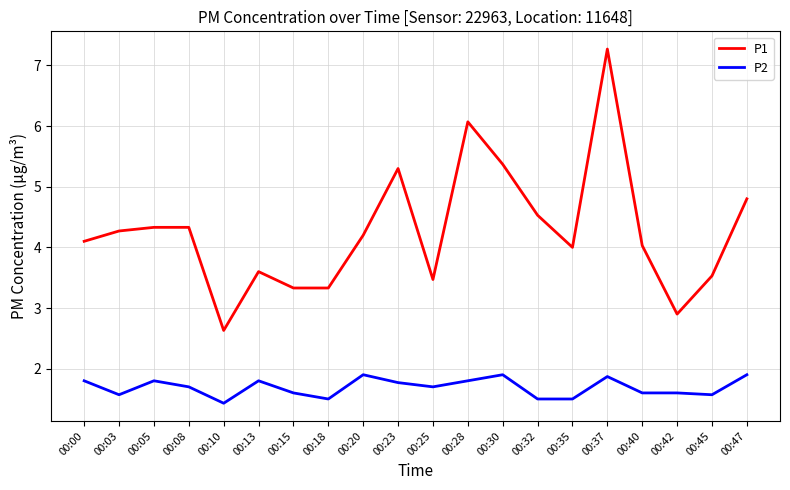

List the series in order of their overall mean, highest first.

P1, P2